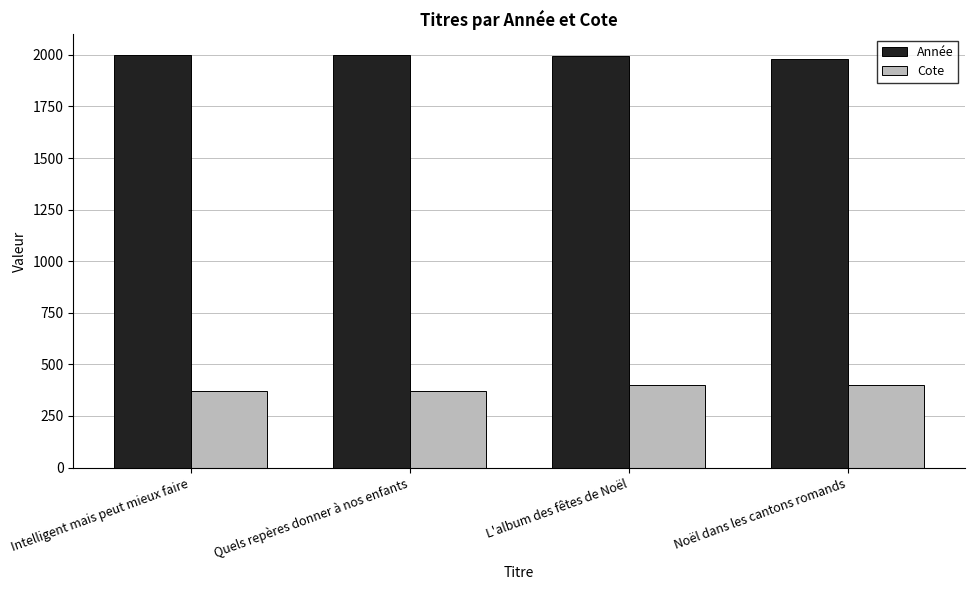

What is the difference between the Cote values at Intelligent mais peut mieux faire and Noël dans les cantons romands?

28.3